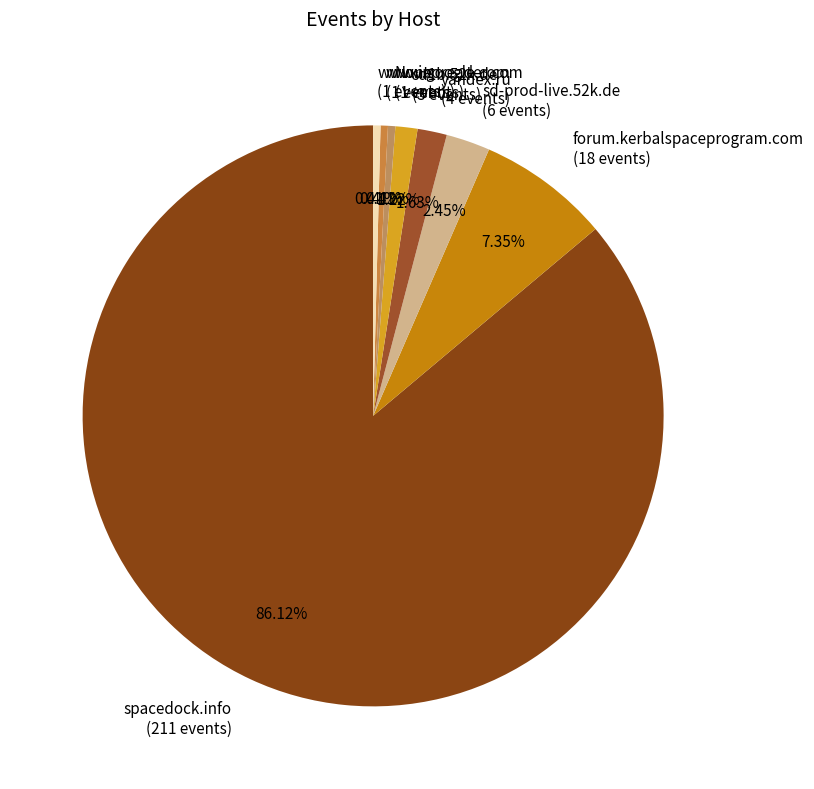

How many slices are in this pie chart?

8